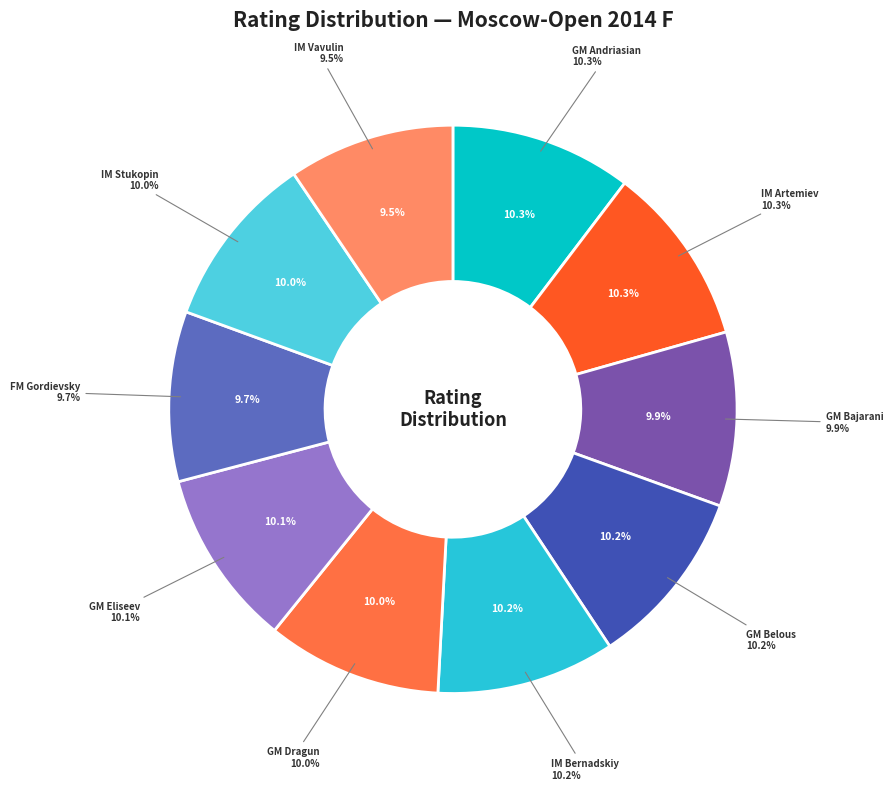

Combined, what portion of the pie is FM Gordievsky Dmitry and GM Eliseev Urii?

19.8%